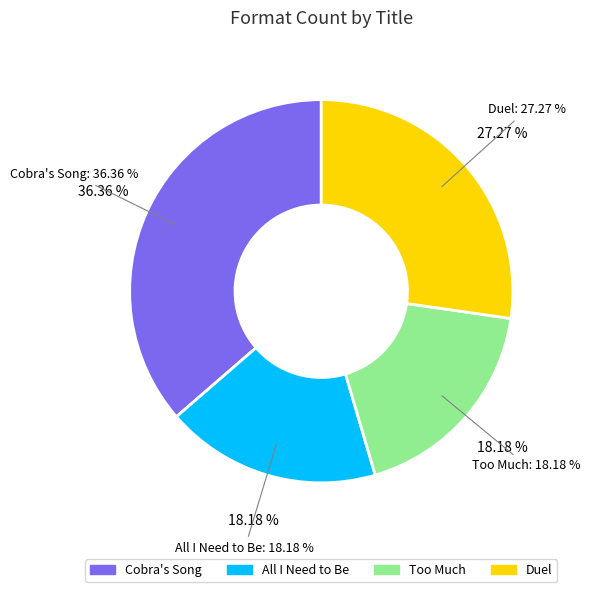

Between Duel and Cobra's Song, which is larger?

Cobra's Song